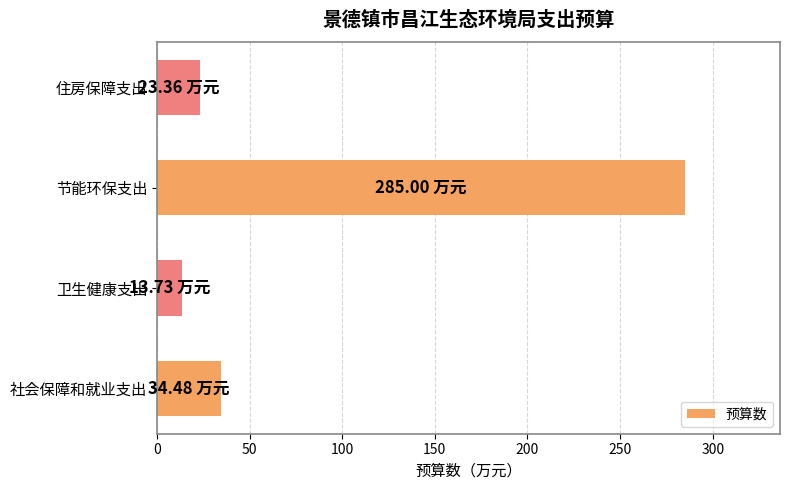

What is the difference between the maximum and second lowest values?

261.6